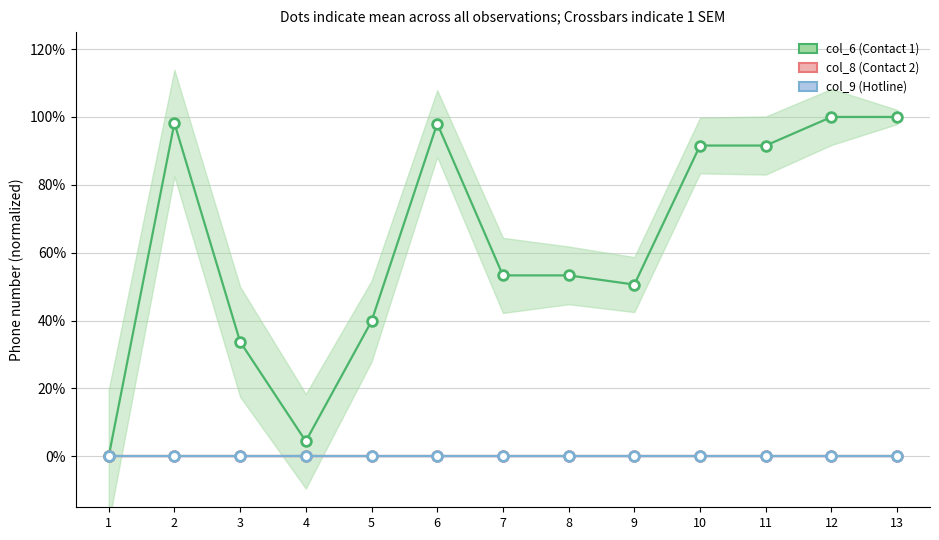

Between 6 and 7, which series saw the biggest shift?

col_6 (Contact 1)